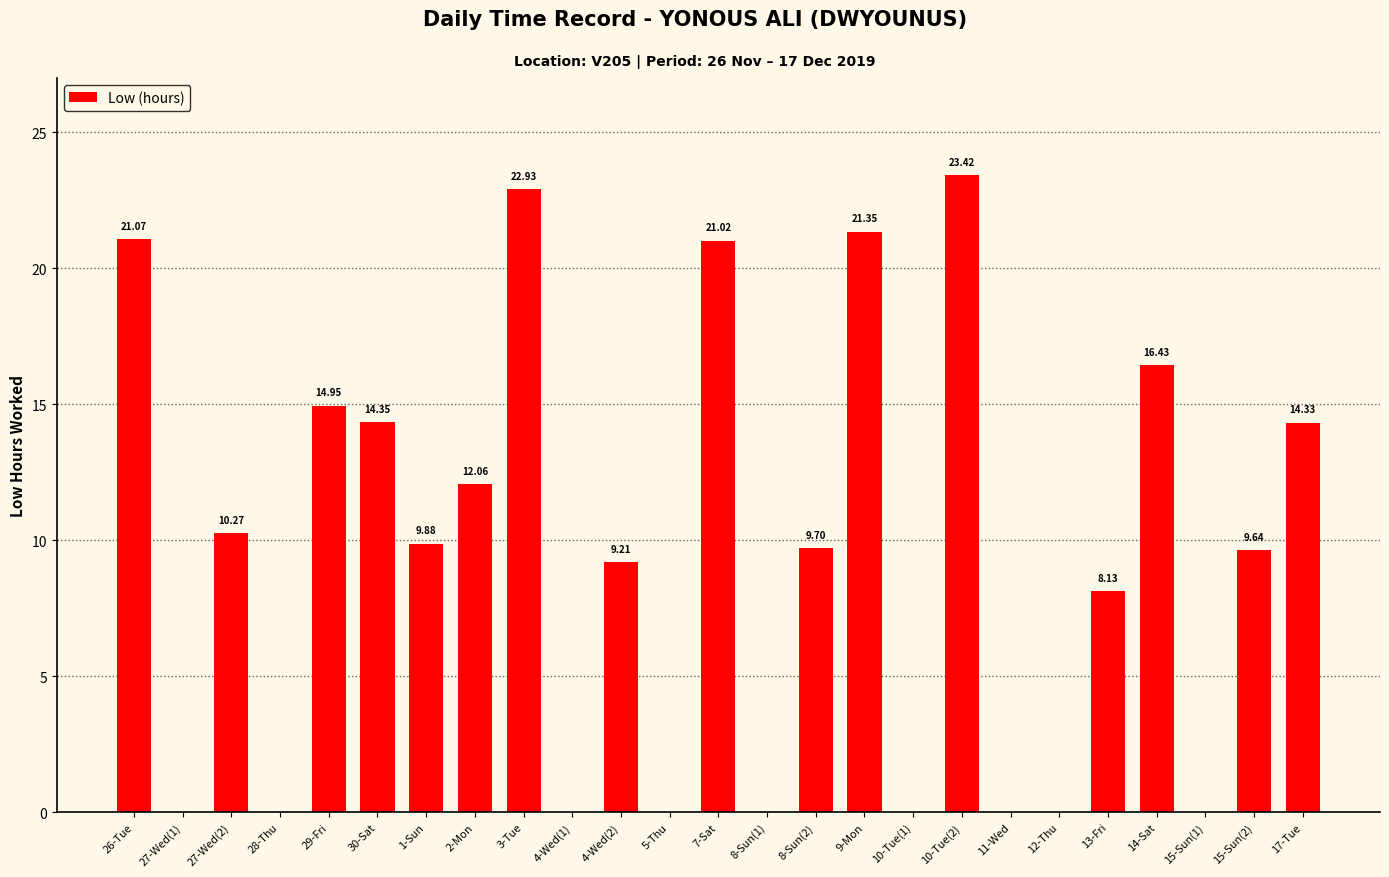

Which has a higher value, 9-Mon or 27-Wed(2)?

9-Mon